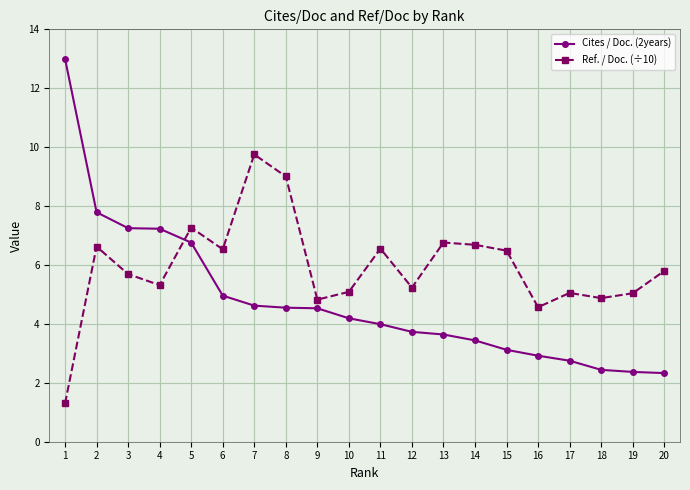

At which label does Ref. / Doc. (÷10) first exceed 5?

2